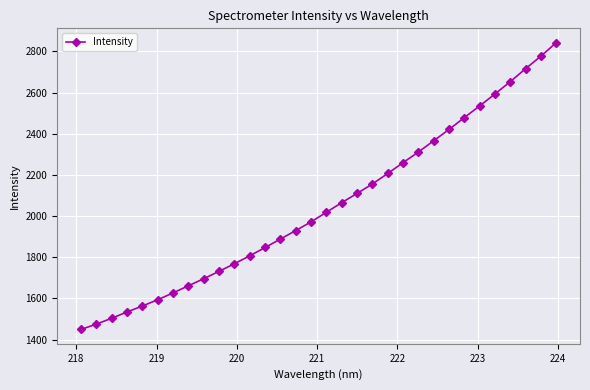

What is the sum of all values?

65564.0